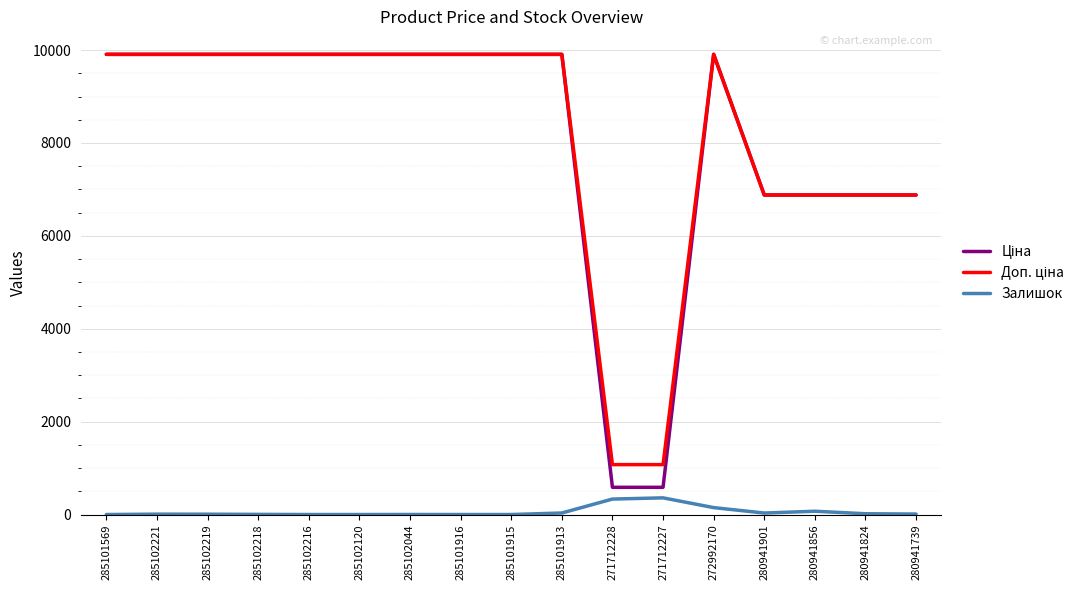

What is the total value across all series at 285101915?

19817.0